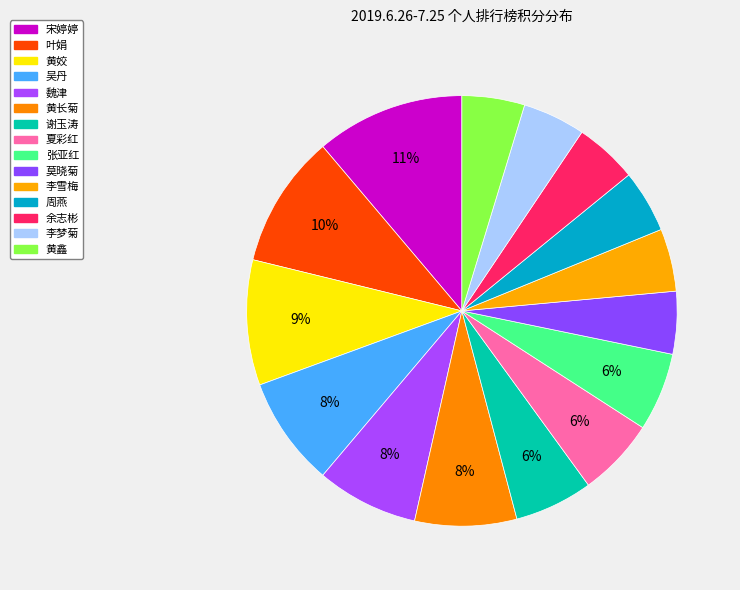

To the nearest percent, what is the difference between the largest and smallest slice percentages?

6%